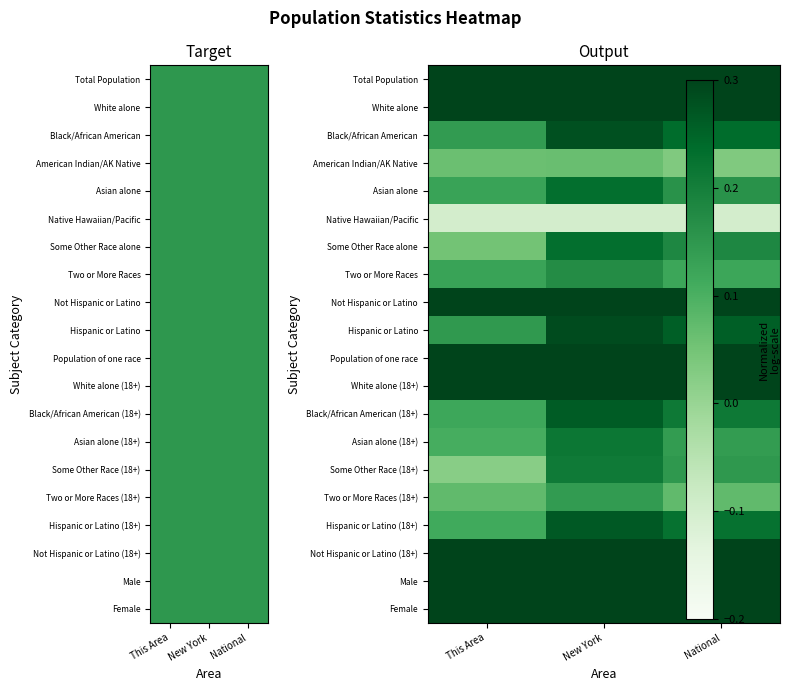

What is the difference between the second highest and minimum values in the Black/African American series?

0.1